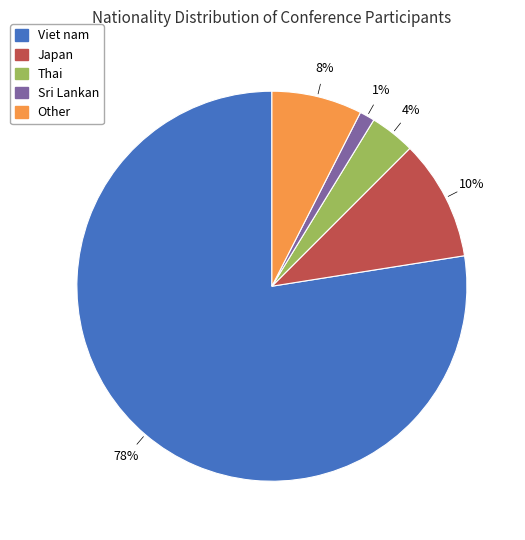

To the nearest percent, what is the combined percentage of Thai and Japan?

14%